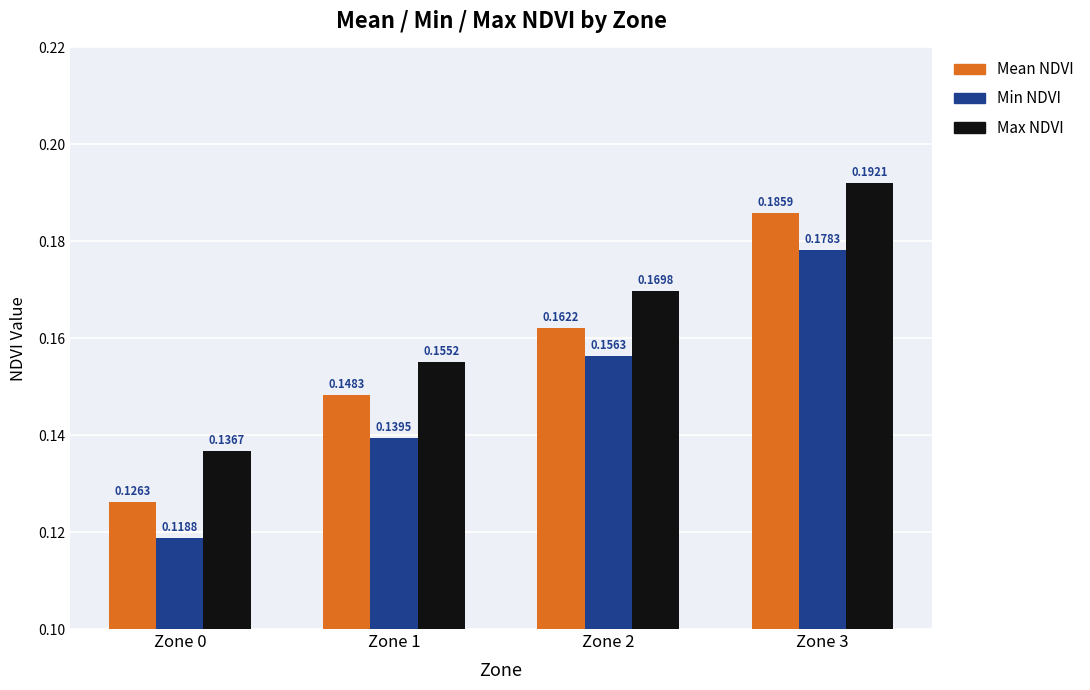

Count the number of data series in this chart.

3